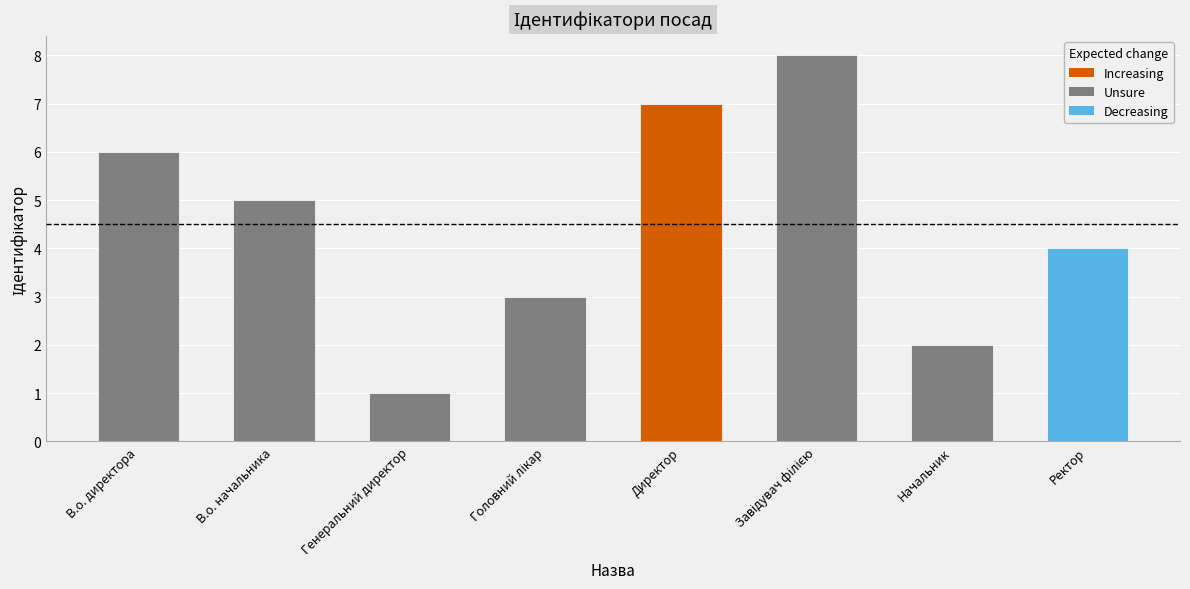

Reading left to right, list all the values displayed in this chart.

6	5	1	3	7	8	2	4